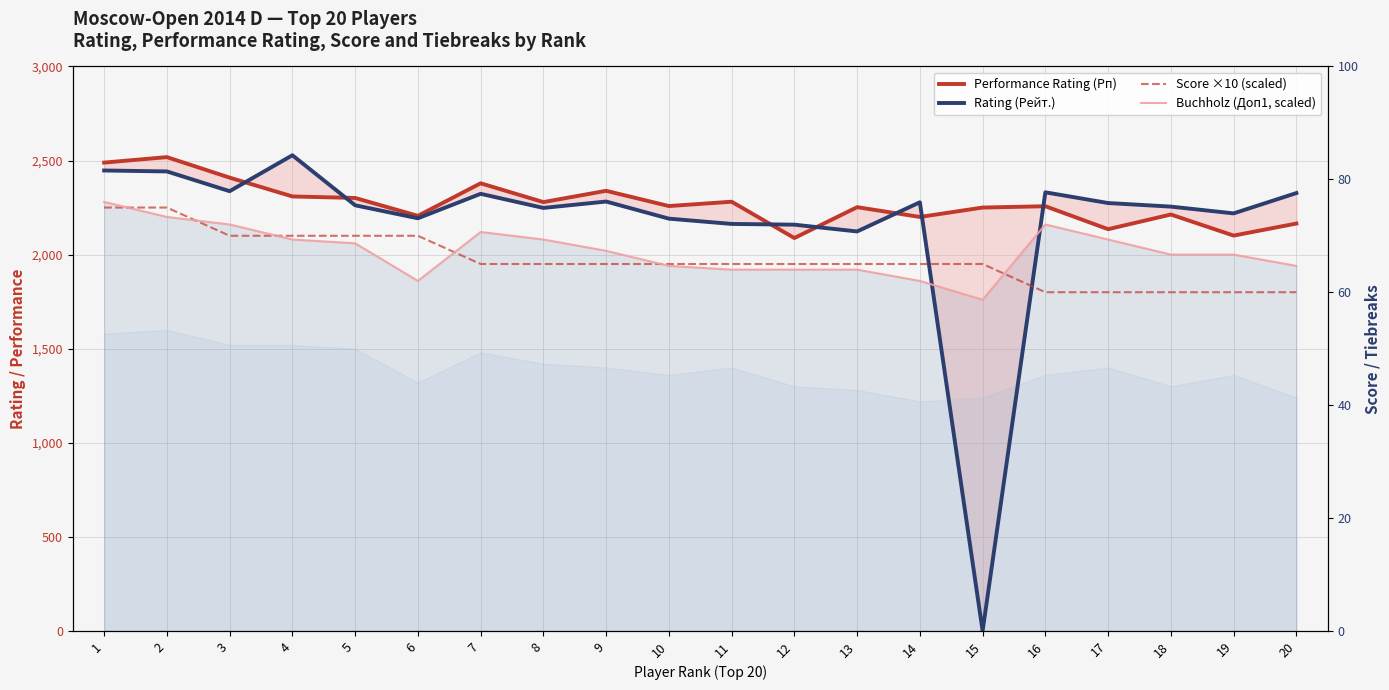

What are all the series names shown in the legend?

Performance Rating (Рп), Rating (Рейт.), Score ×10 (scaled), Buchholz (Доп1, scaled)